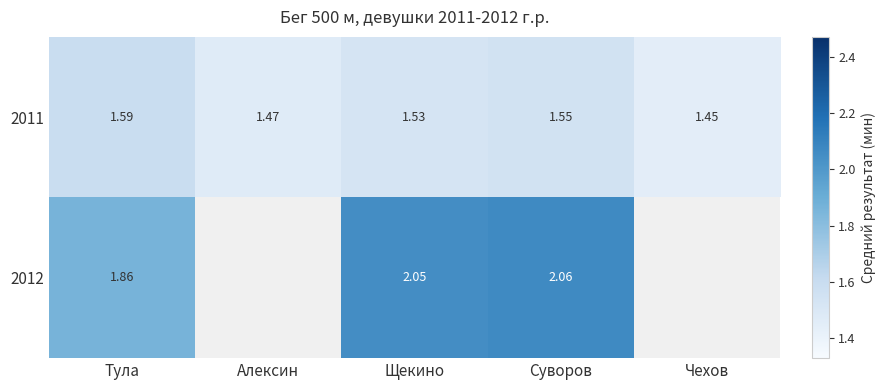

Is the value of 2012 at Тула greater than the value of 2011 at Суворов?

Yes